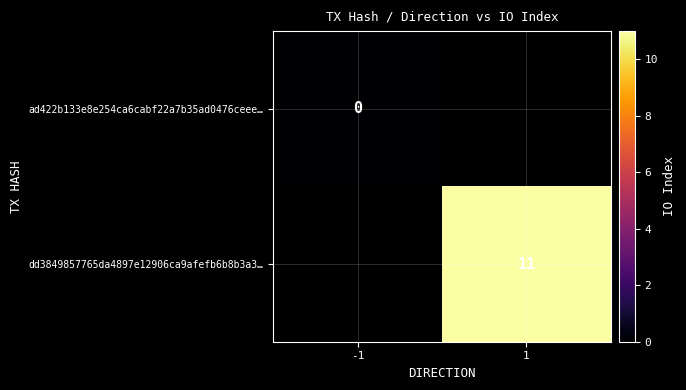

Is the value of dd3849857765da4897e12906ca9afefb6b8b3a3… at 1 greater than the value of ad422b133e8e254ca6cabf22a7b35ad0476ceee… at -1?

Yes